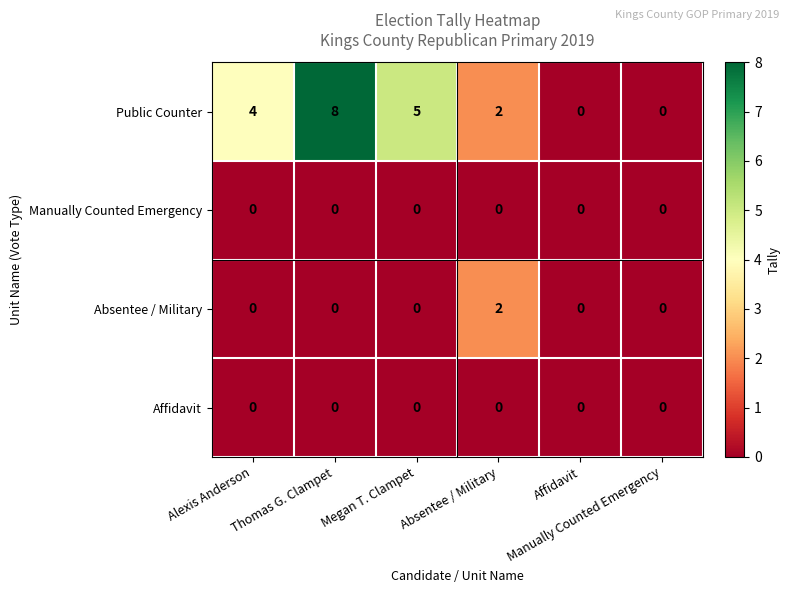

Between Alexis Anderson and Thomas G. Clampet, which series saw the biggest shift?

Public Counter